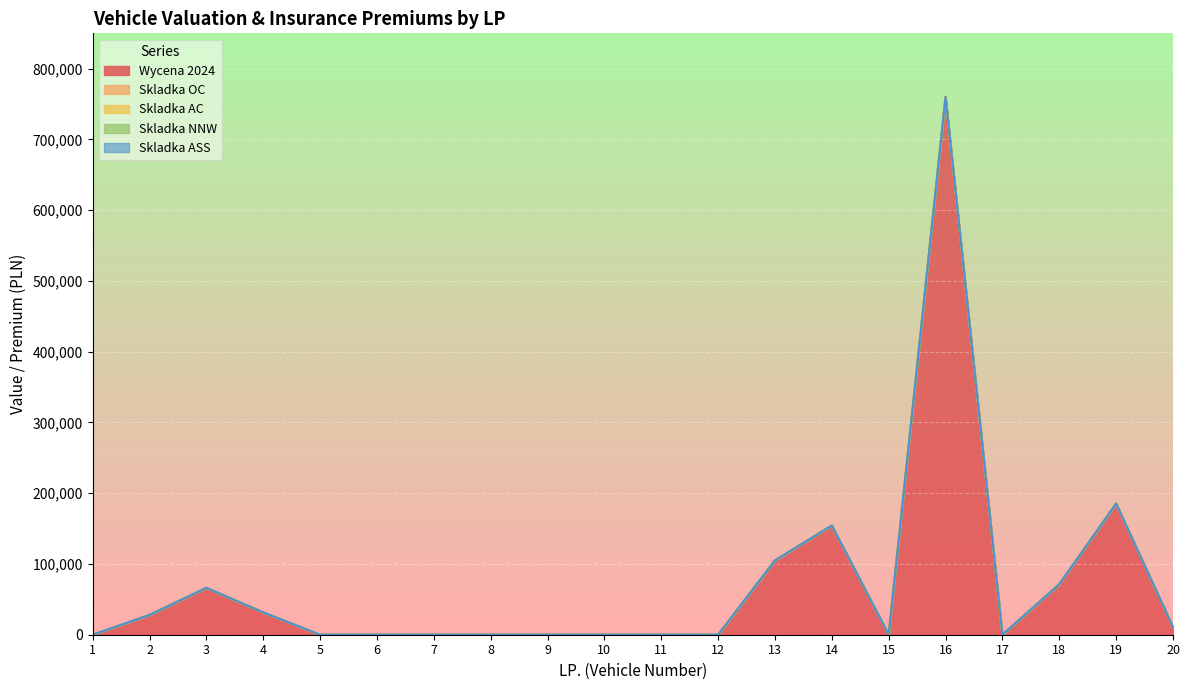

True or false: Skladka ASS has more than 0 interior local peaks.

False